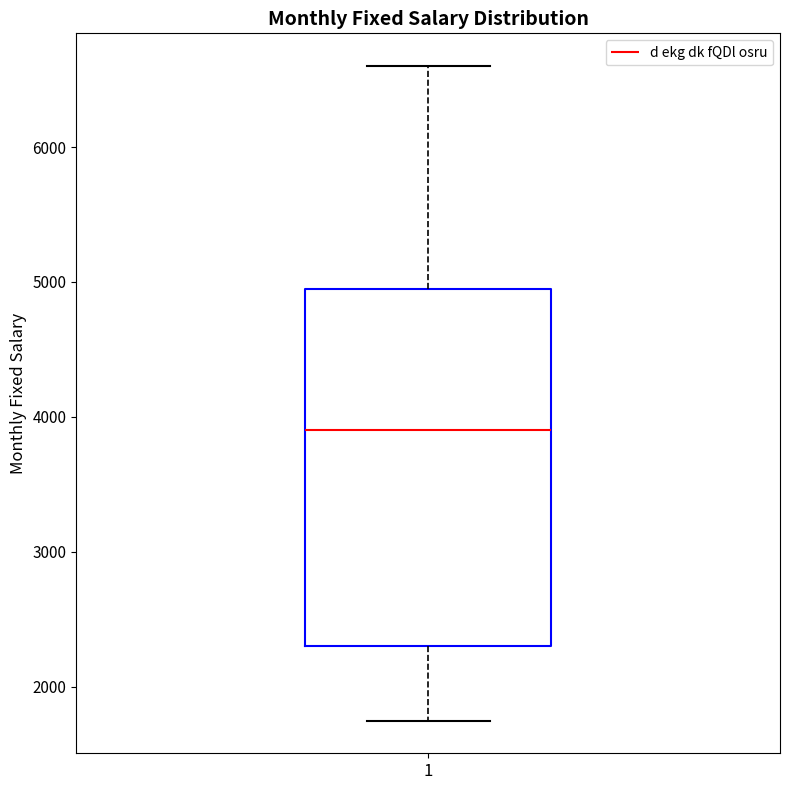

Transcribe this box plot: give where the median line is, the range the box spans, and where the two whiskers end, as read against the y-axis. The values are not printed on the chart, so give them approximately, as read against the axis.

median 3900, box 2300 to 5000, whiskers 1800 to 6600